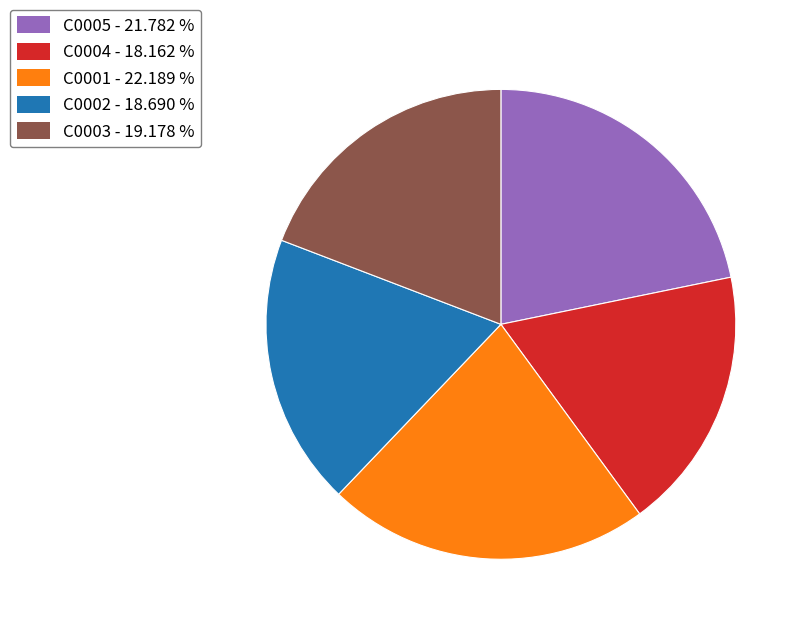

Is the sum of C0005 and C0003 greater than half?

No